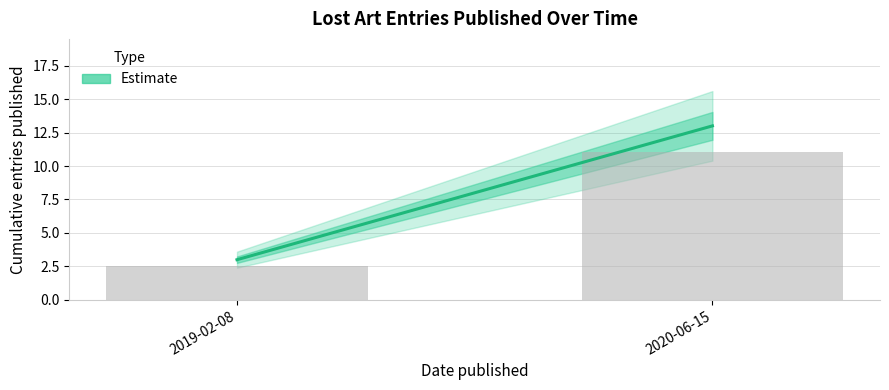

Where is the data nearest to the value 6?

2019-02-08